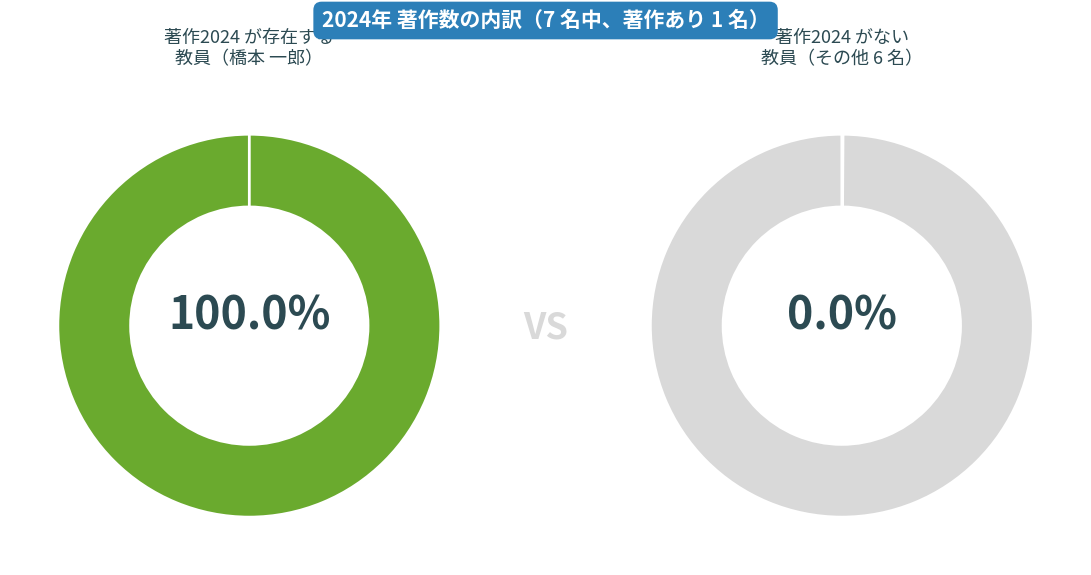

To the nearest percent, what is the difference between the largest and smallest slice percentages?

100%